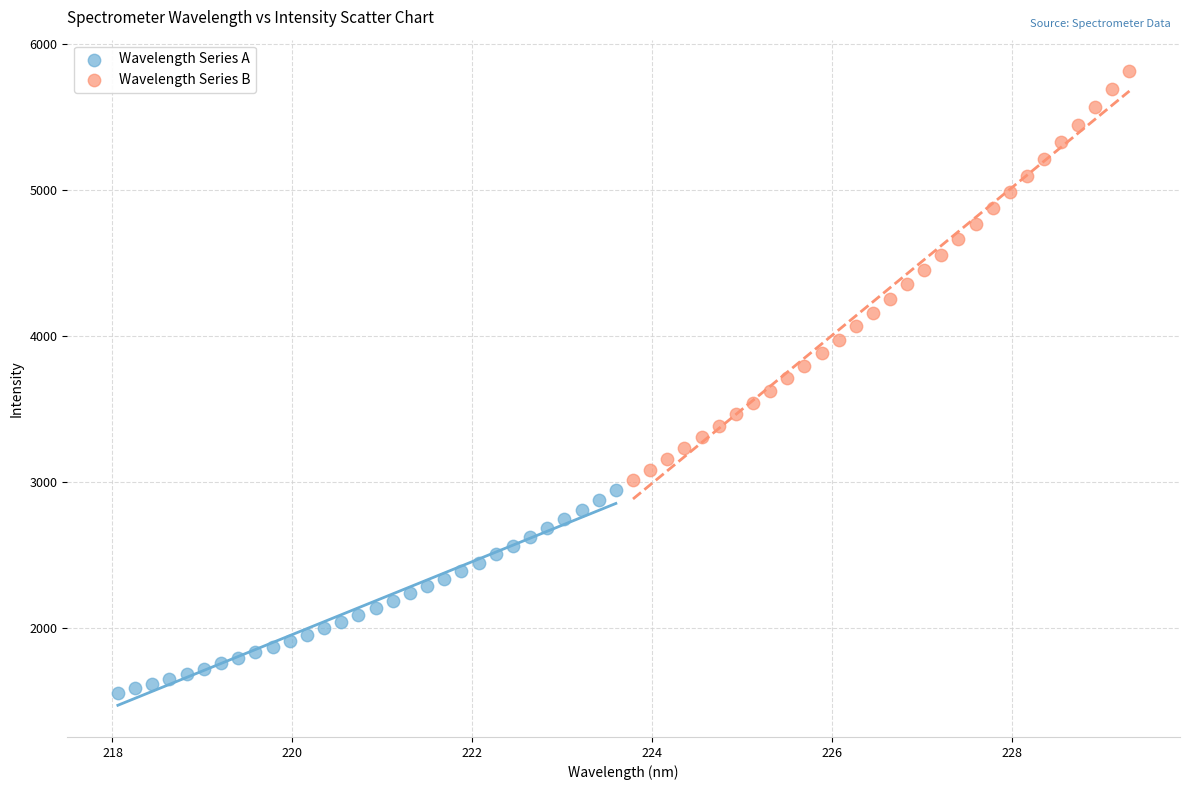

Which series has the widest spread of Y values?

Wavelength Series B